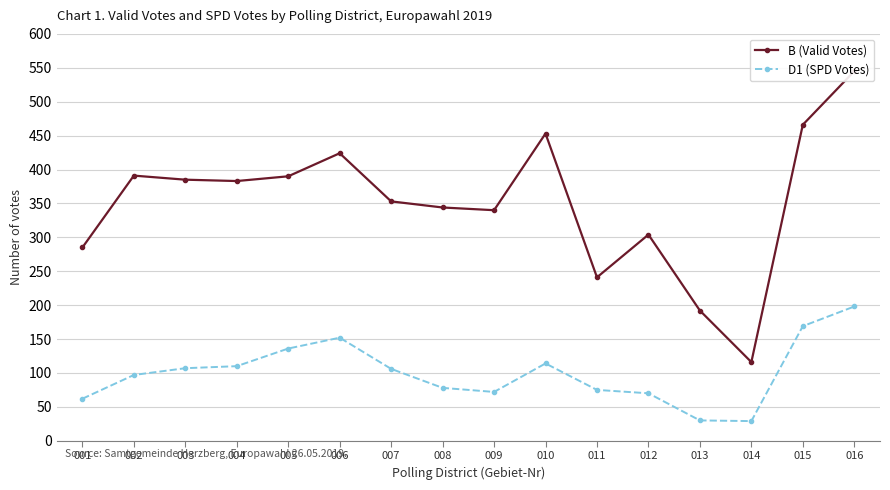

What is the difference between the maximum and minimum values in the B (Valid Votes) series?

429